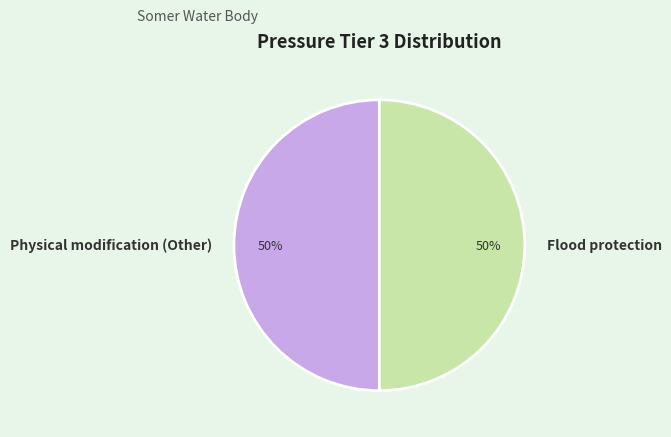

Combined, do Physical modification (Other) and Flood protection account for over 50%?

Yes